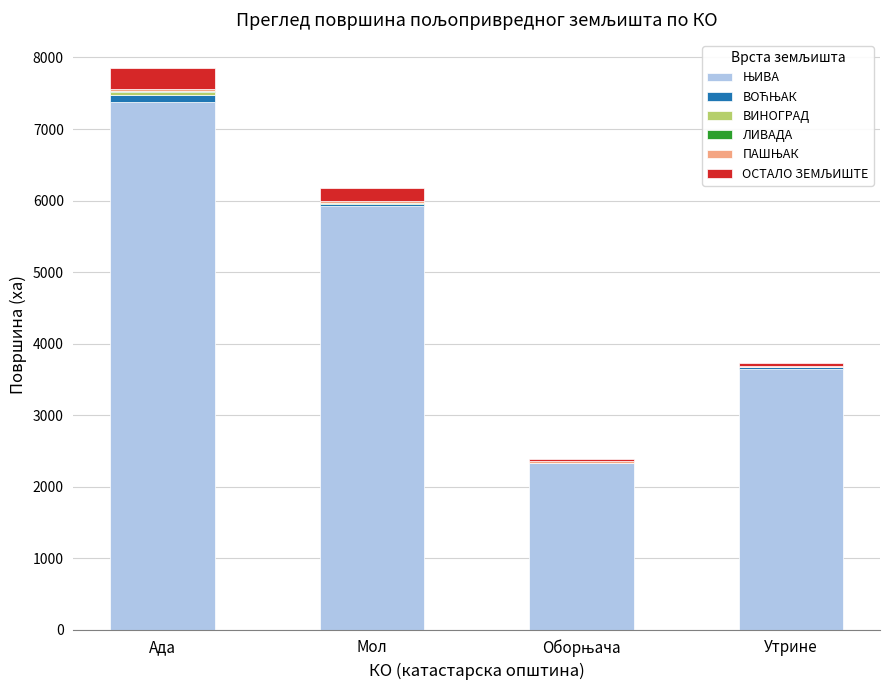

At which category is the sum across all series the highest?

Ада